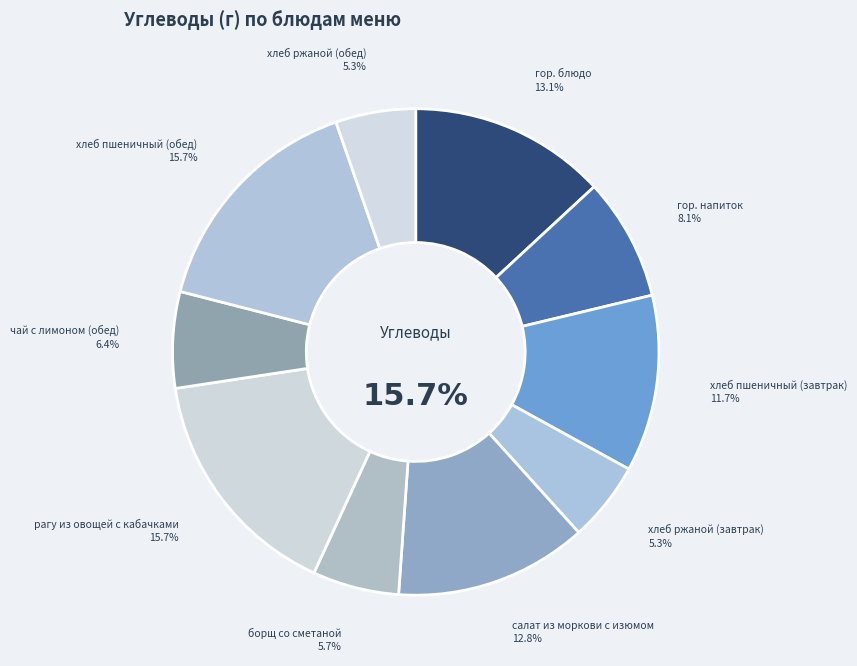

What percentage is the хлеб пшеничный (завтрак) slice, to the nearest percent?

12%